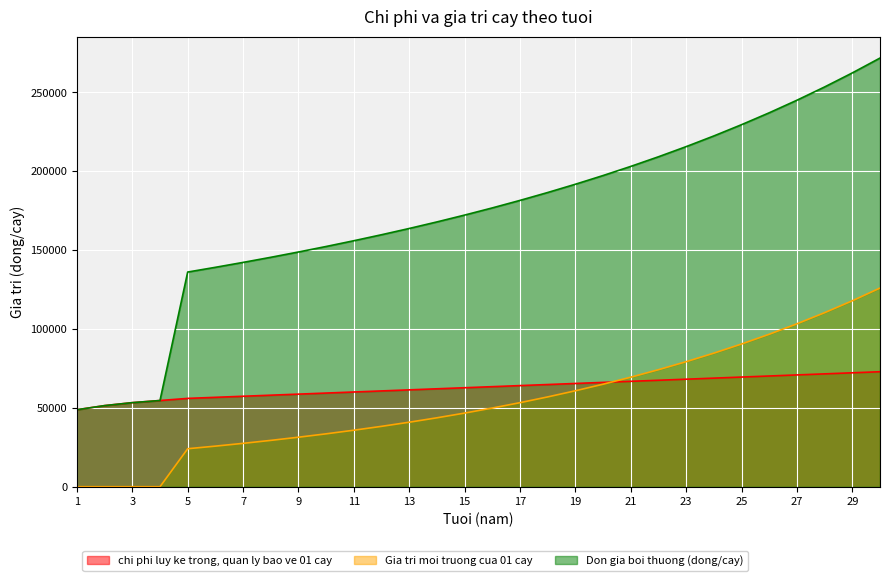

How many series are shown in this chart?

3